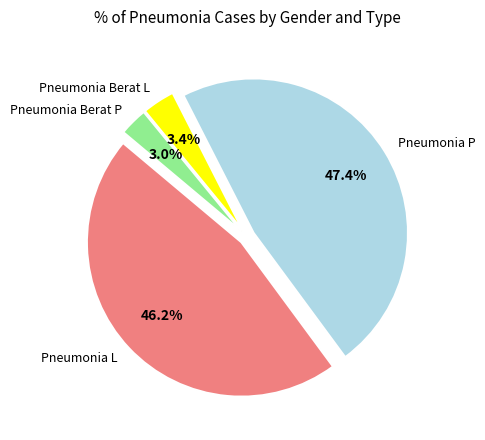

To the nearest percent, what is the average slice percentage?

25%